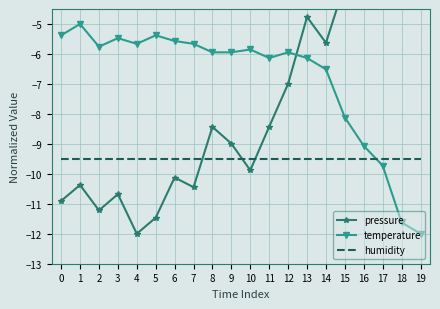

Does the chart have visible grid lines?

Yes